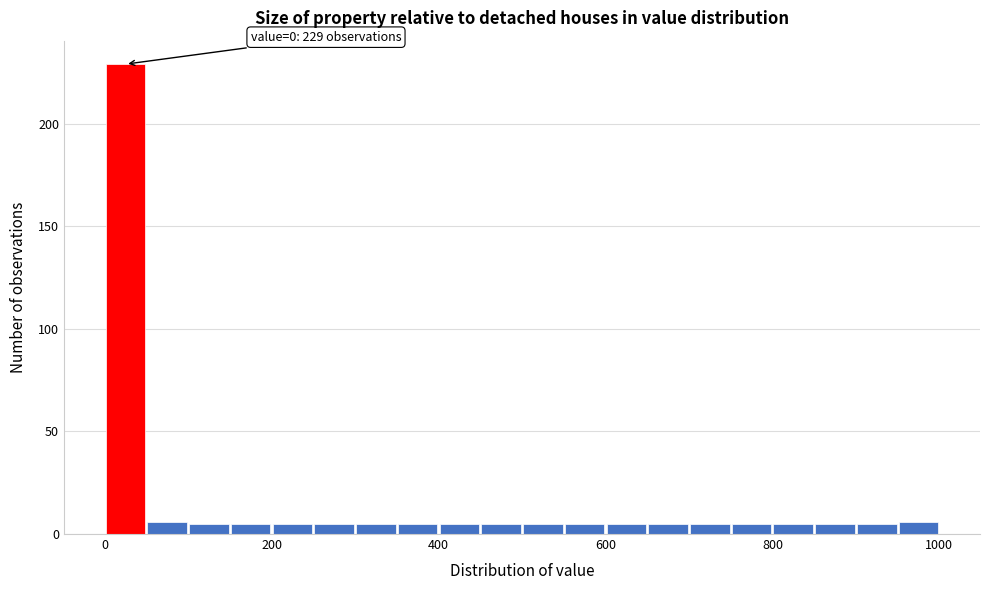

Around what value on the x-axis is the tallest bar? Give the approximate position of its centre, as read against the axis.

20